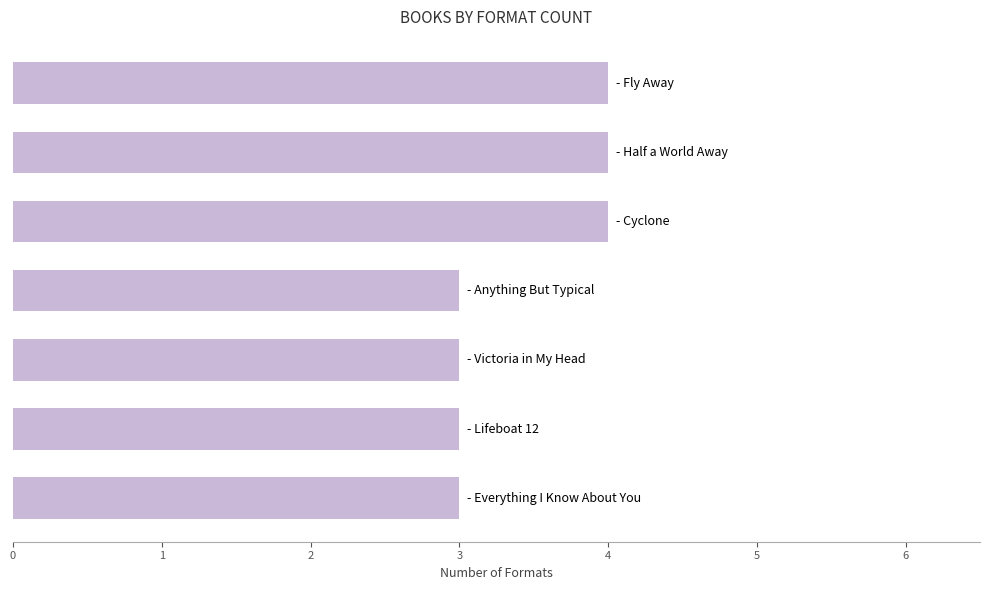

How many data points does each series have?

7